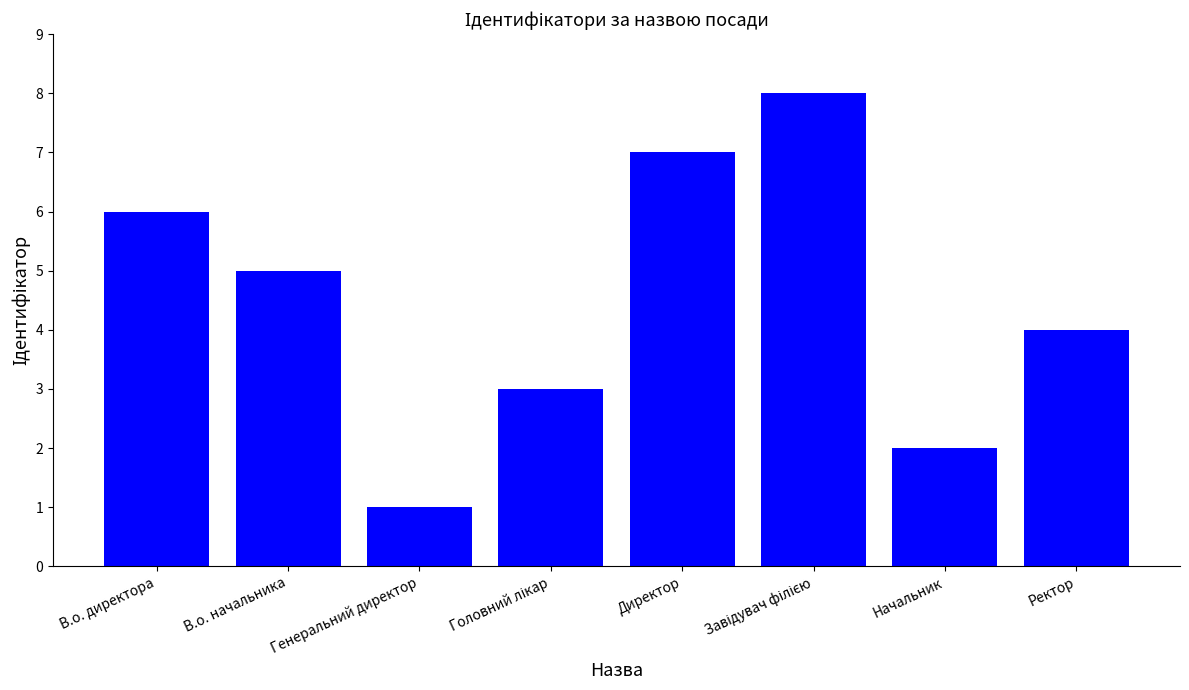

The value at В.о. директора is 6. True or false?

True